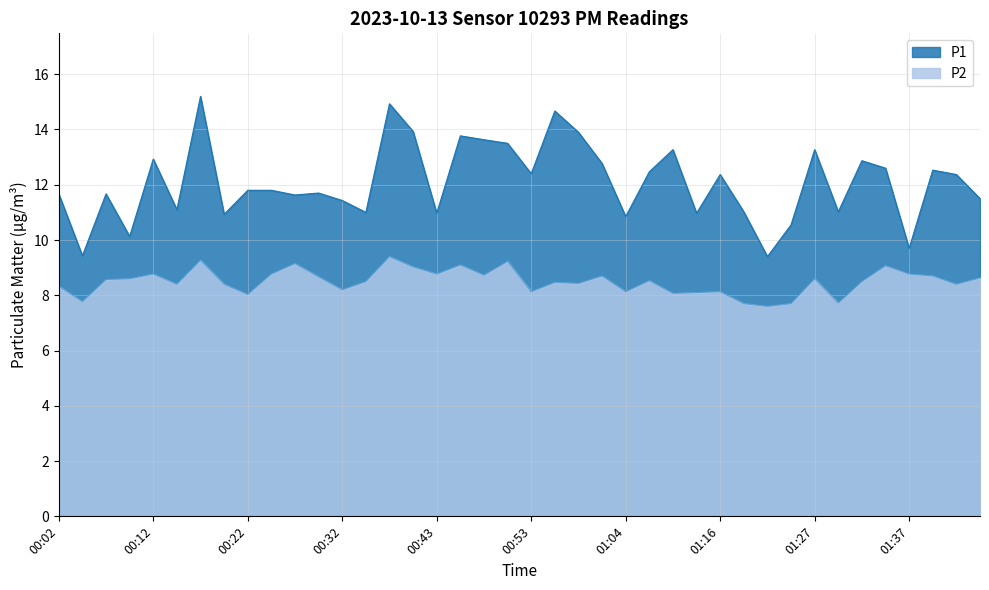

What is the value of the P2 point at the 14th from the left?

8.5